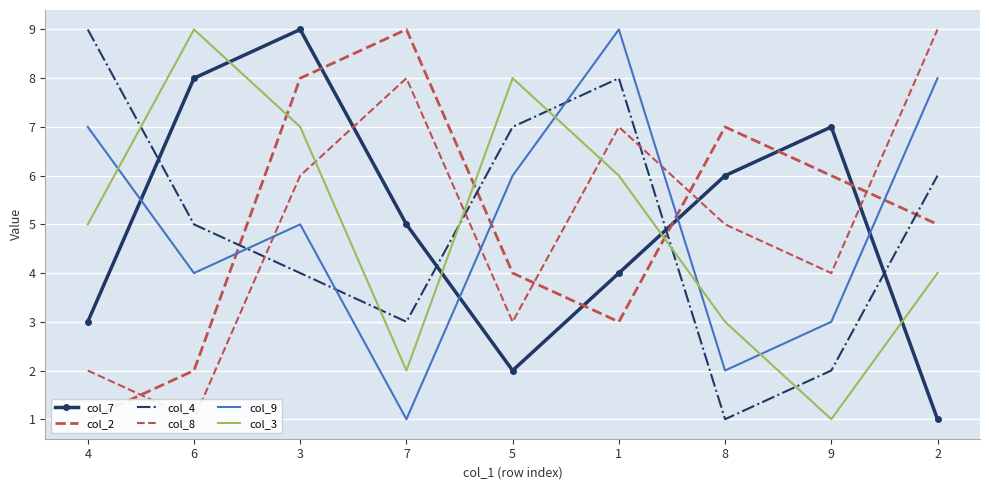

What is the value of the col_7 point at the 4th from the left?

5